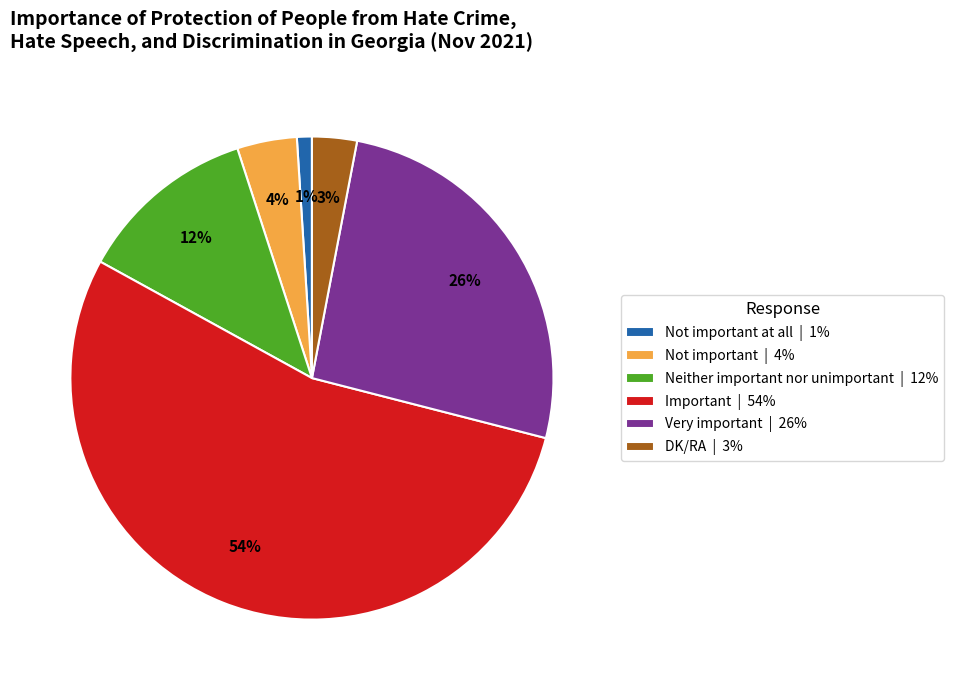

Rank the categories by value from highest to lowest.

Important | 54%, Very important | 26%, Neither important nor unimportant | 12%, Not important | 4%, DK/RA | 3%, Not important at all | 1%